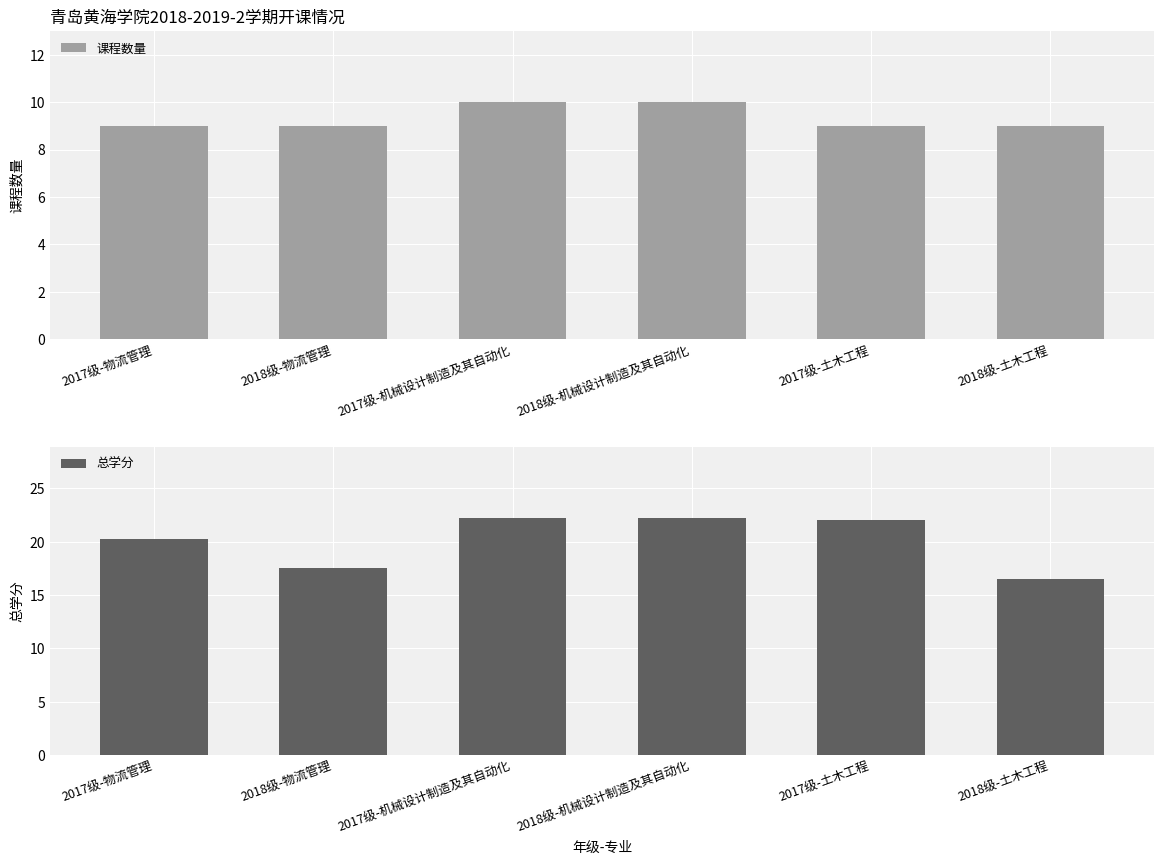

Reading right to left, what are all the values shown in this chart?

课程数量: 9.0	9.0	10.0	10.0	9.0	9.0
总学分: 16.5	22.0	22.2	22.2	17.5	20.2